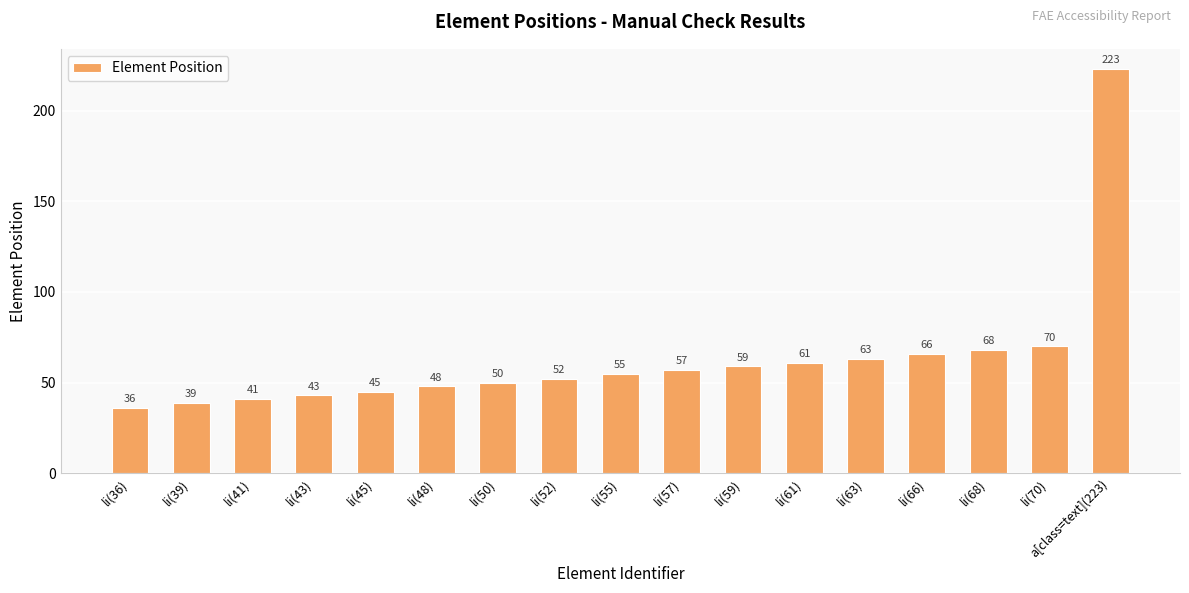

What is the change in value from li(41) to a[class=text](223)?

+182